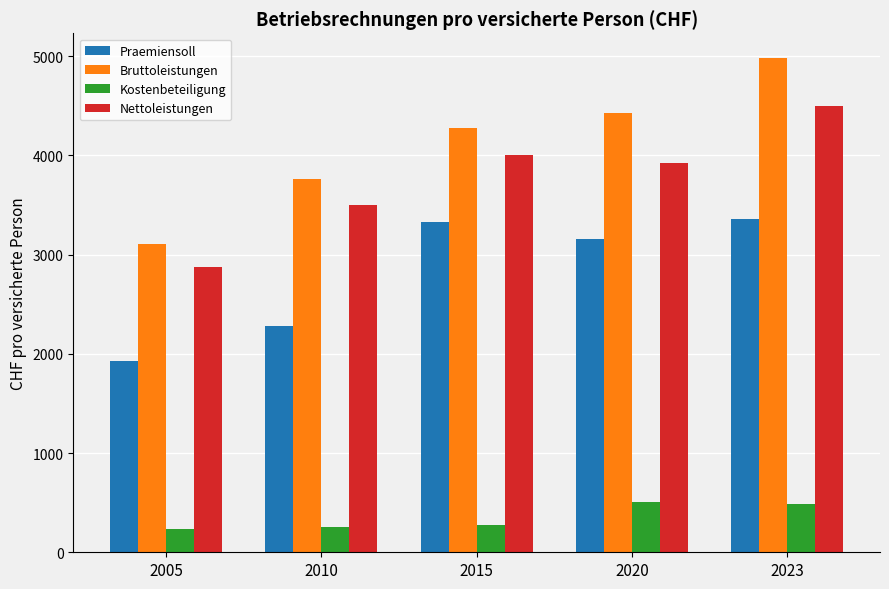

The value of Nettoleistungen at 2010 is 3502.4. True or false?

True